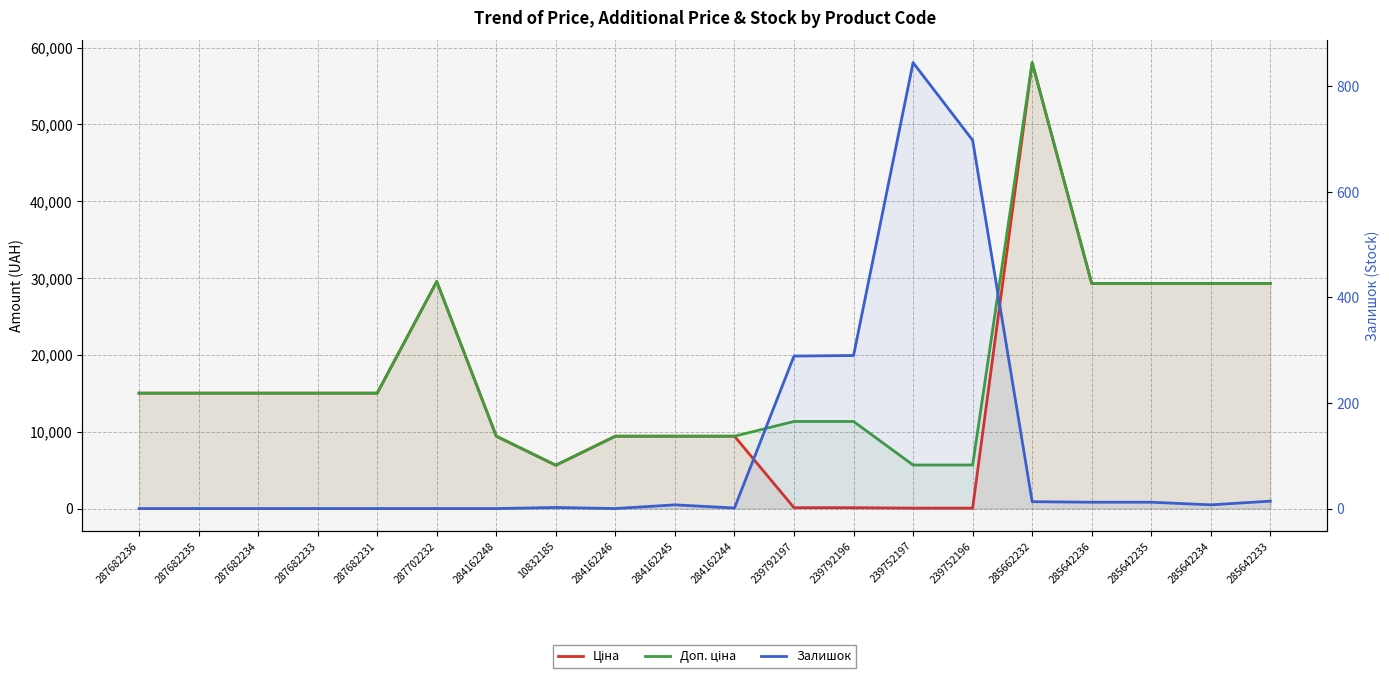

What is the maximum value shown in the chart?

58037.0